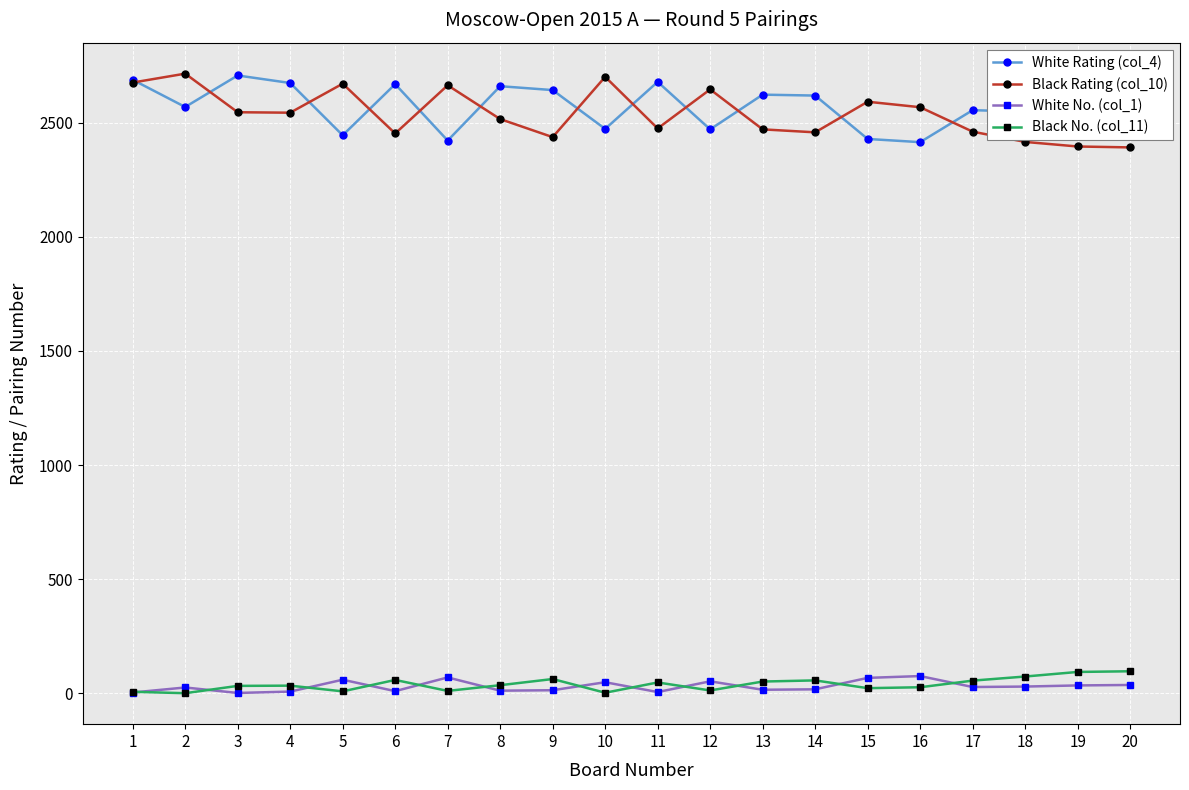

Which series ends up on top after the final intersection of White No. (col_1) and Black No. (col_11)?

Black No. (col_11)